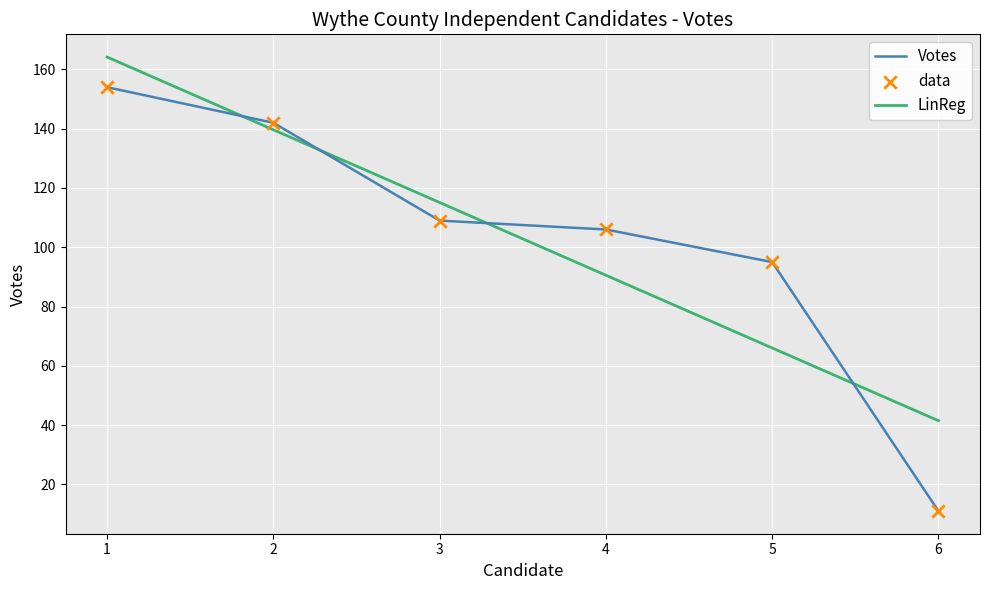

What is the total value across all series at 5?

161.0